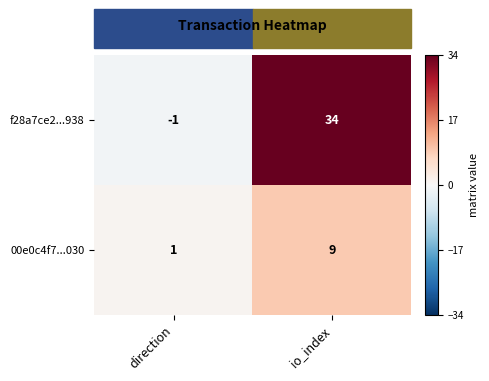

At io_index, list the series in order from largest to smallest.

f28a7ce2...938, 00e0c4f7...030